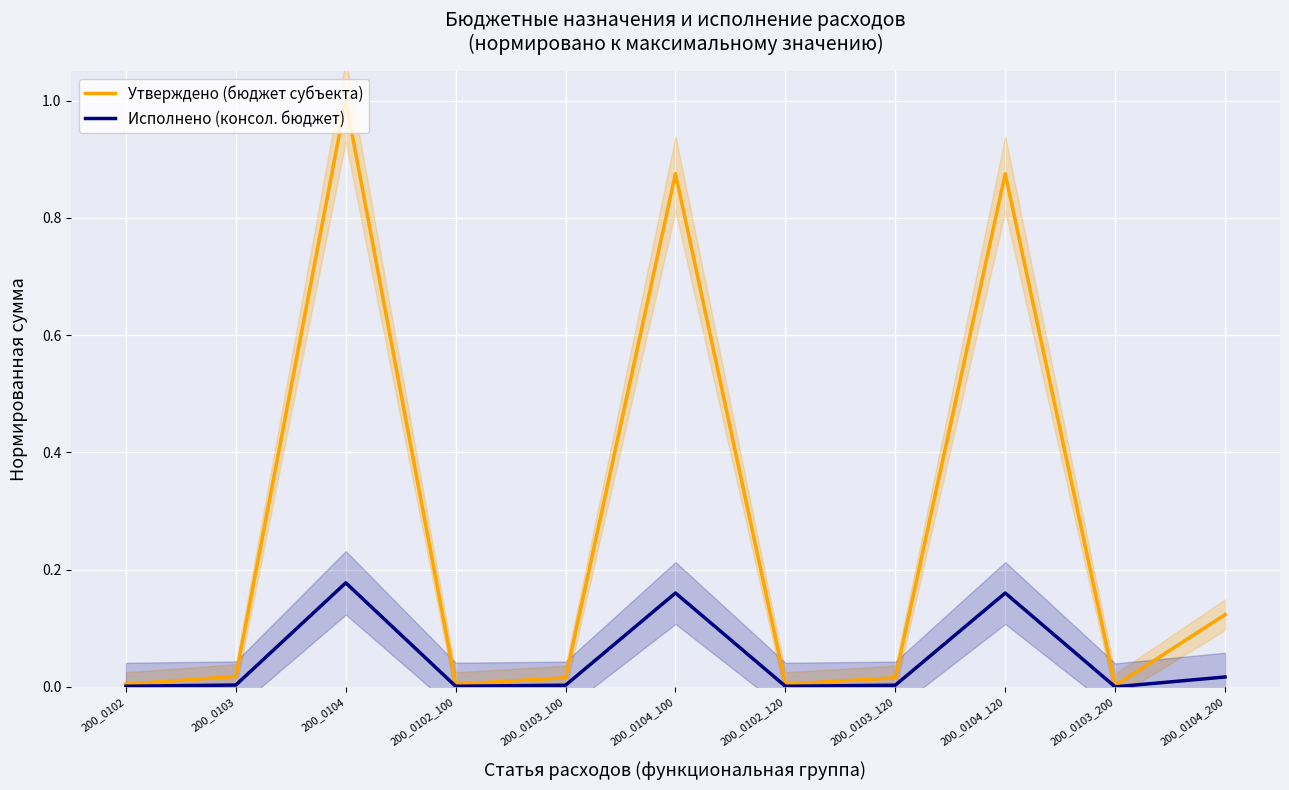

What position from the left is 200_0102_100?

4